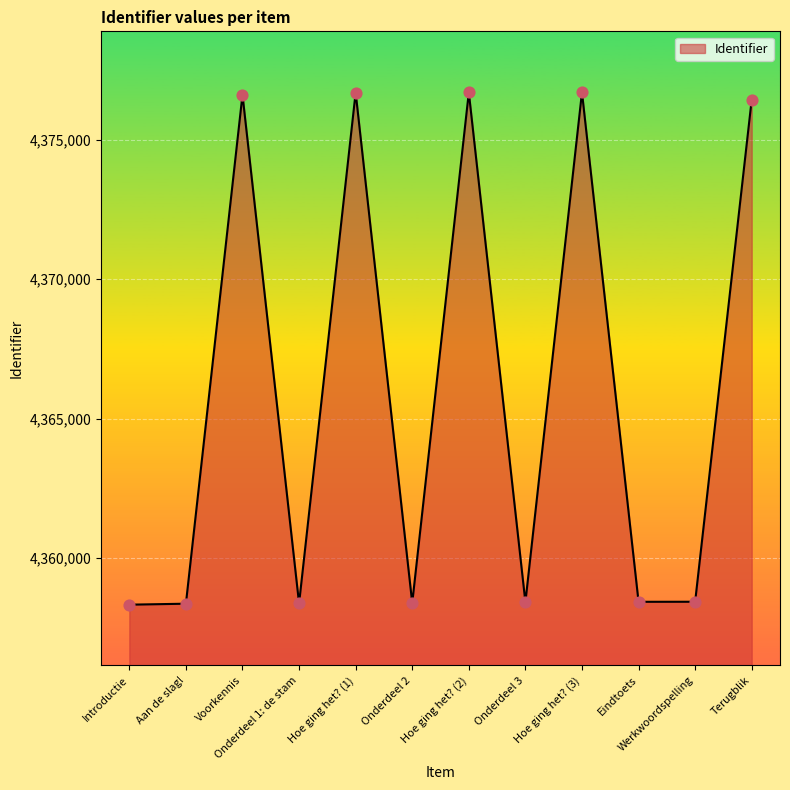

What is the ratio of the value at Aan de slag! to the value at Onderdeel 1: de stam?

1.0